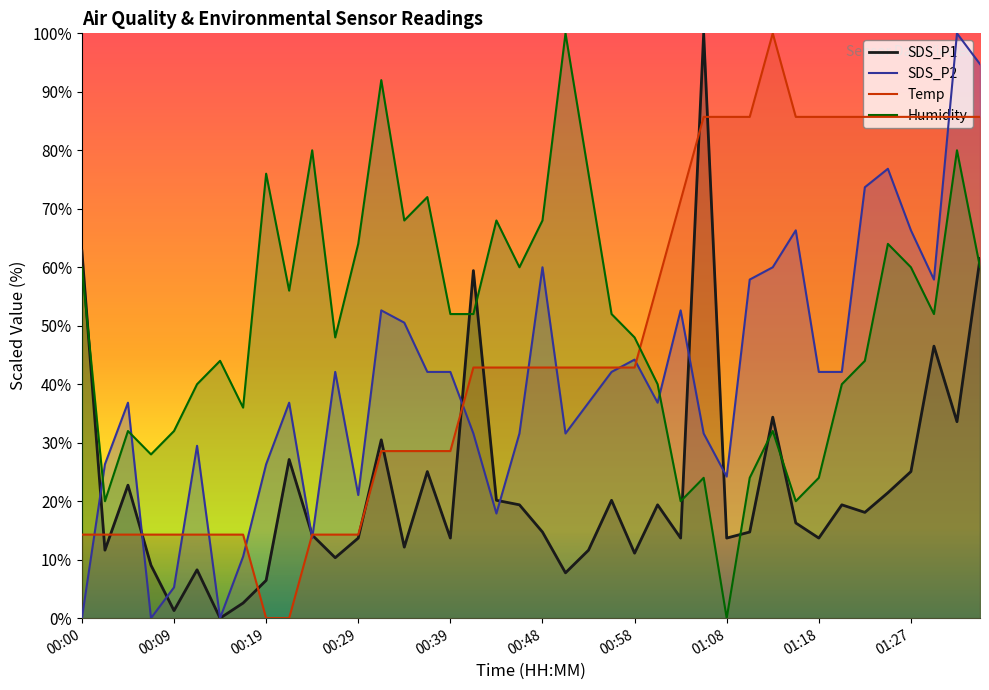

What is the total value across all series at 00:19?

108.8